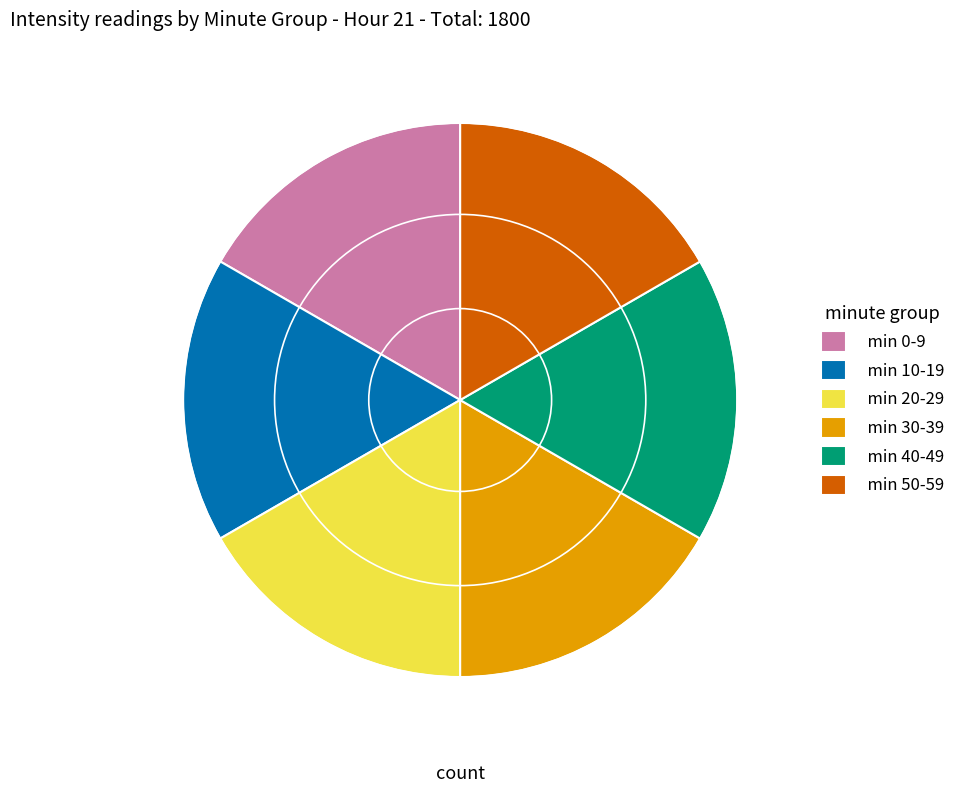

Do min 20-29 and min 50-59 together represent more than half of the pie?

No